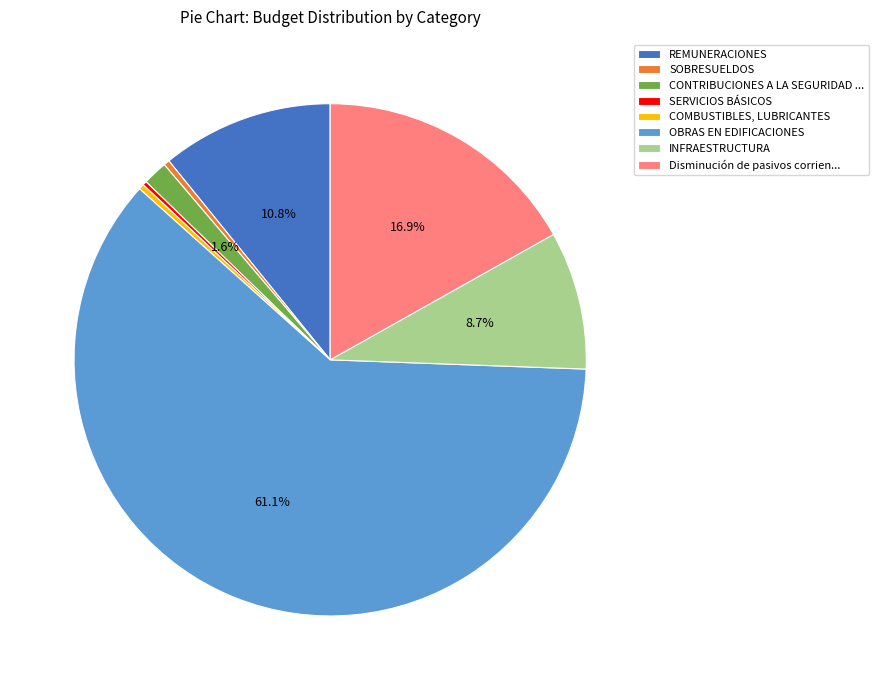

Approximately how many times larger is the value at INFRAESTRUCTURA compared to COMBUSTIBLES, LUBRICANTES?

25.6